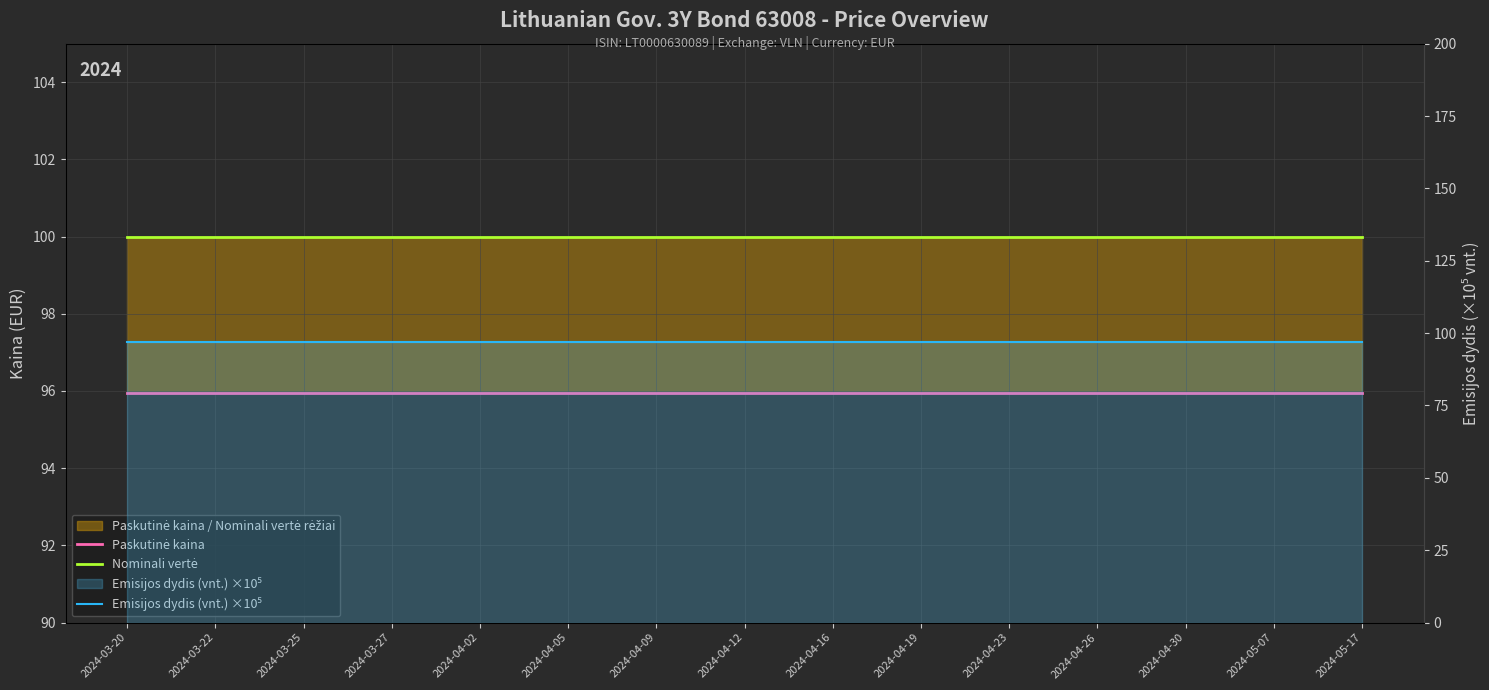

What is the label of the 5th point from the left?

2024-04-02